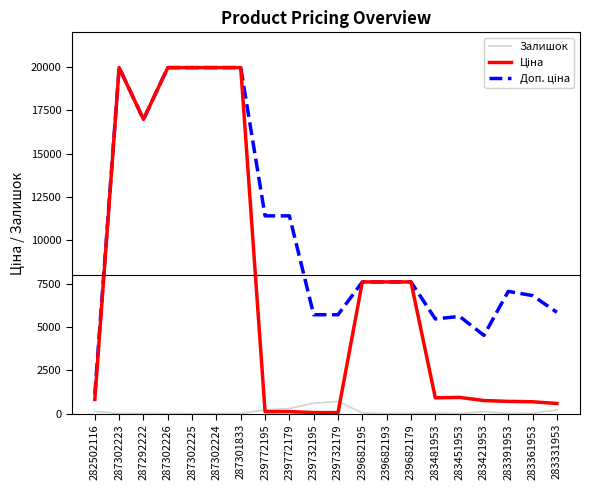

What is the maximum value for Залишок?

702.0